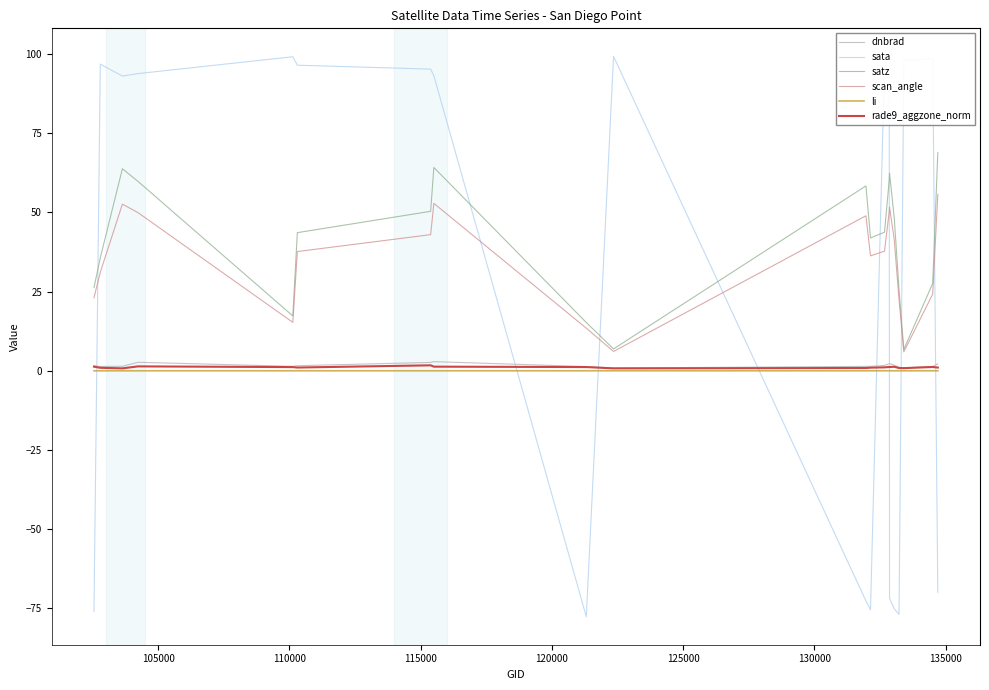

Which series has the largest range (max minus min)?

sata